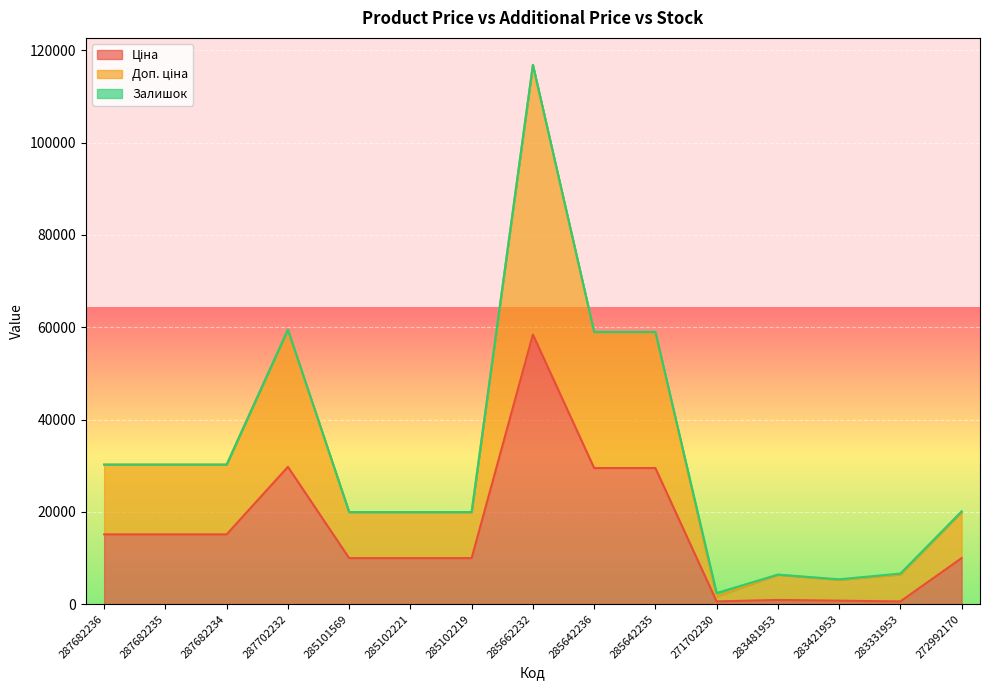

What is the total value across all series at 287682235?

30240.0